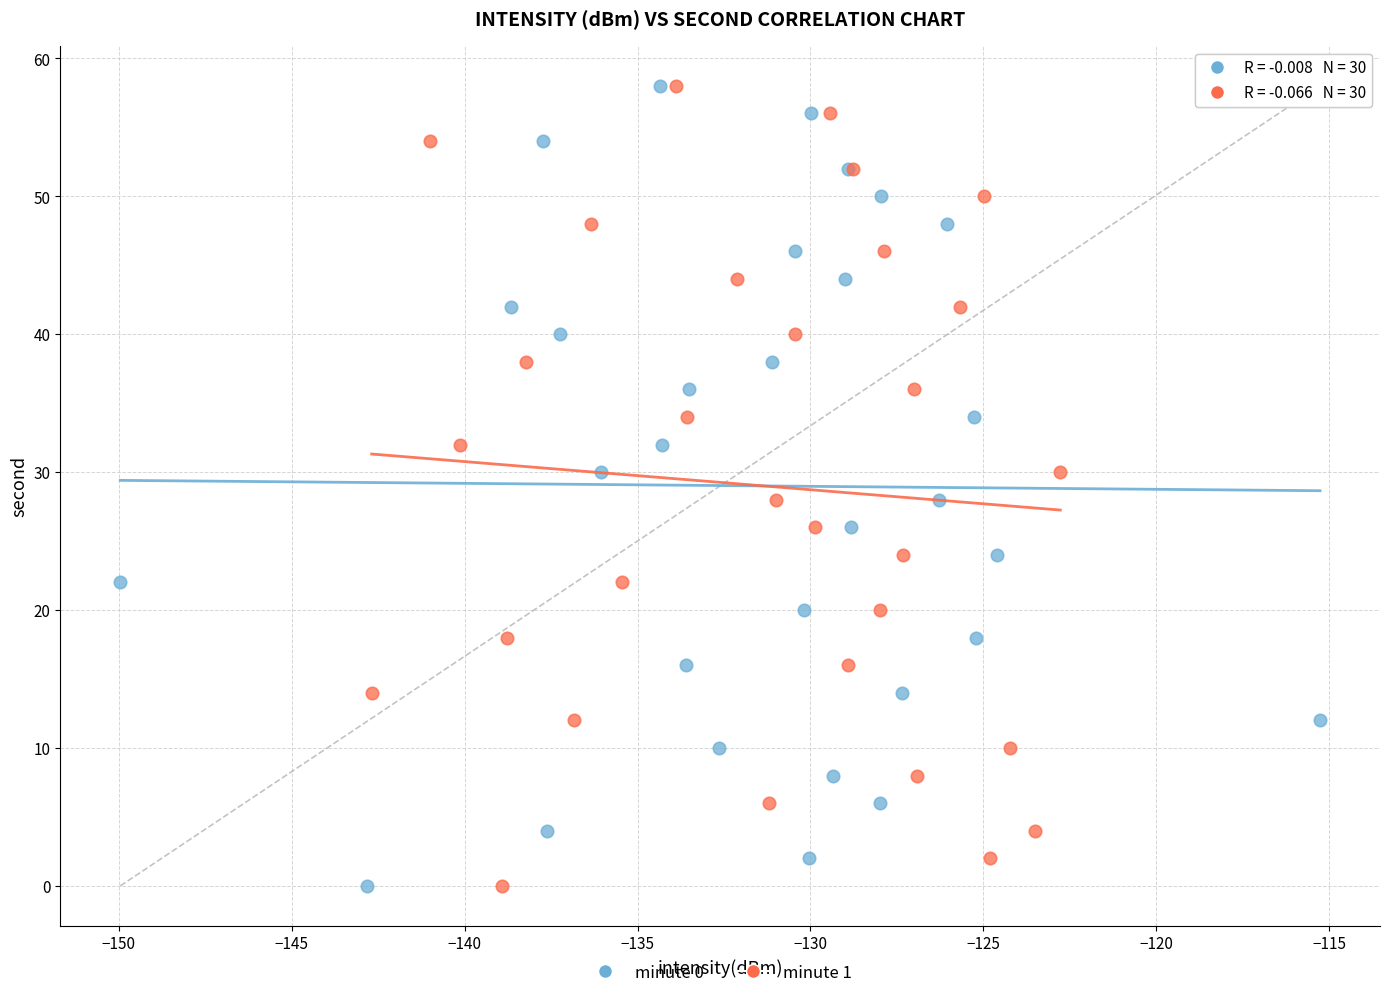

What are all the series names shown in the legend?

minute 0, minute 1